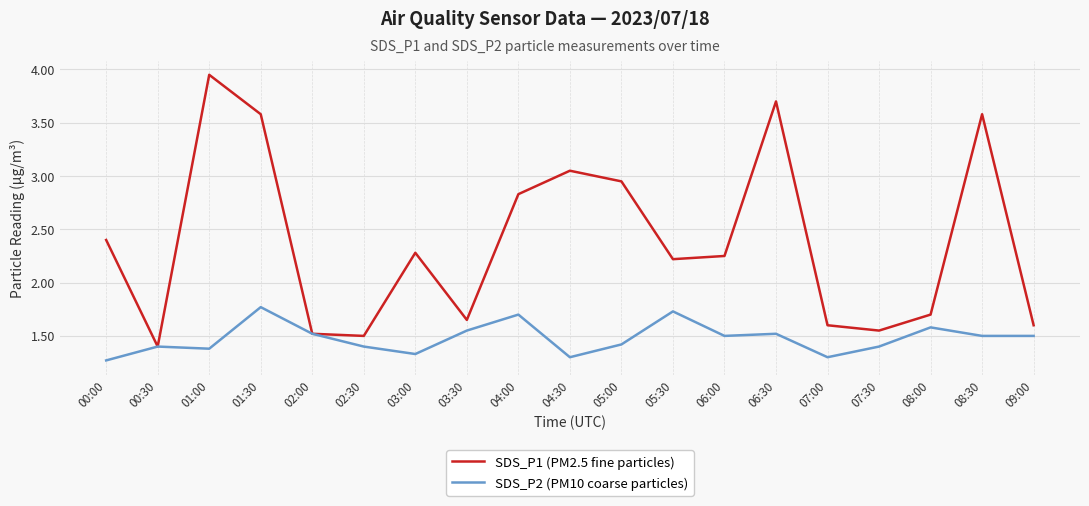

Which series has the largest range (max minus min)?

SDS_P1 (PM2.5 fine particles)